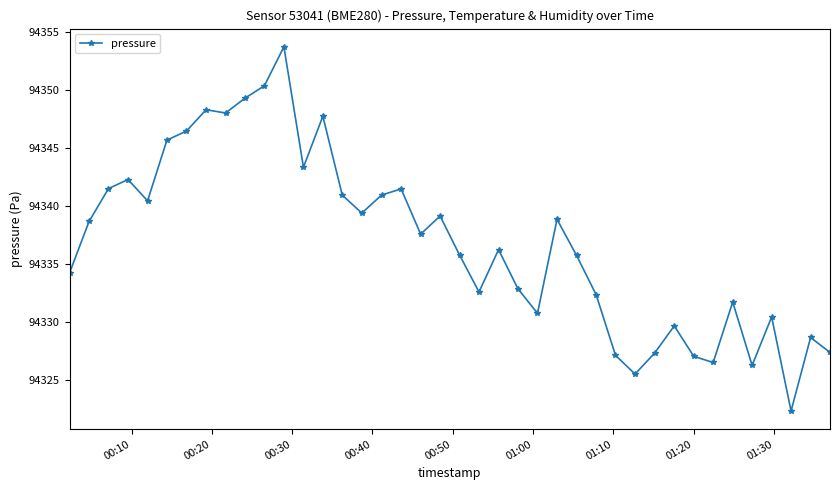

What is the minimum value shown in the chart?

94322.3